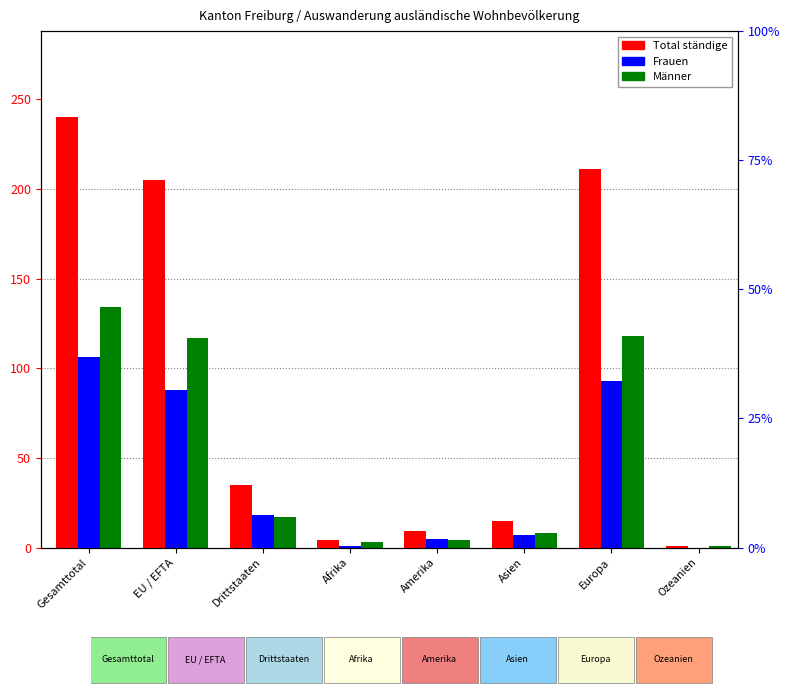

What is the value of the Frauen bar at the 1st from the left?

106